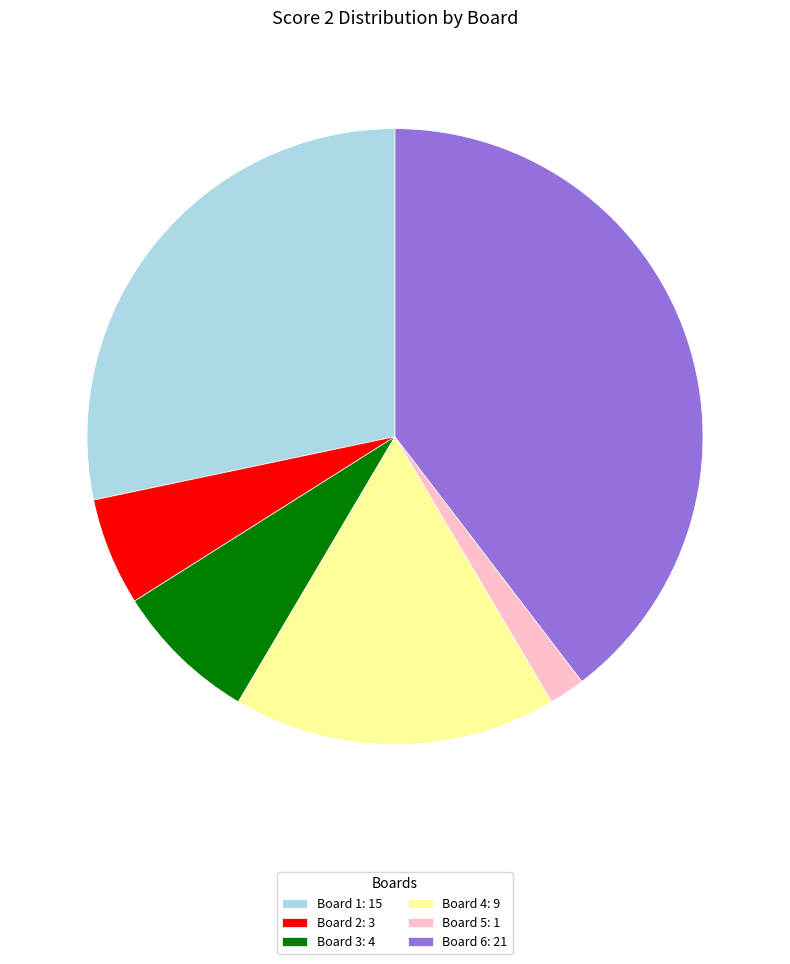

The Board 6: 21 slice represents 50% of the pie. True or false?

False